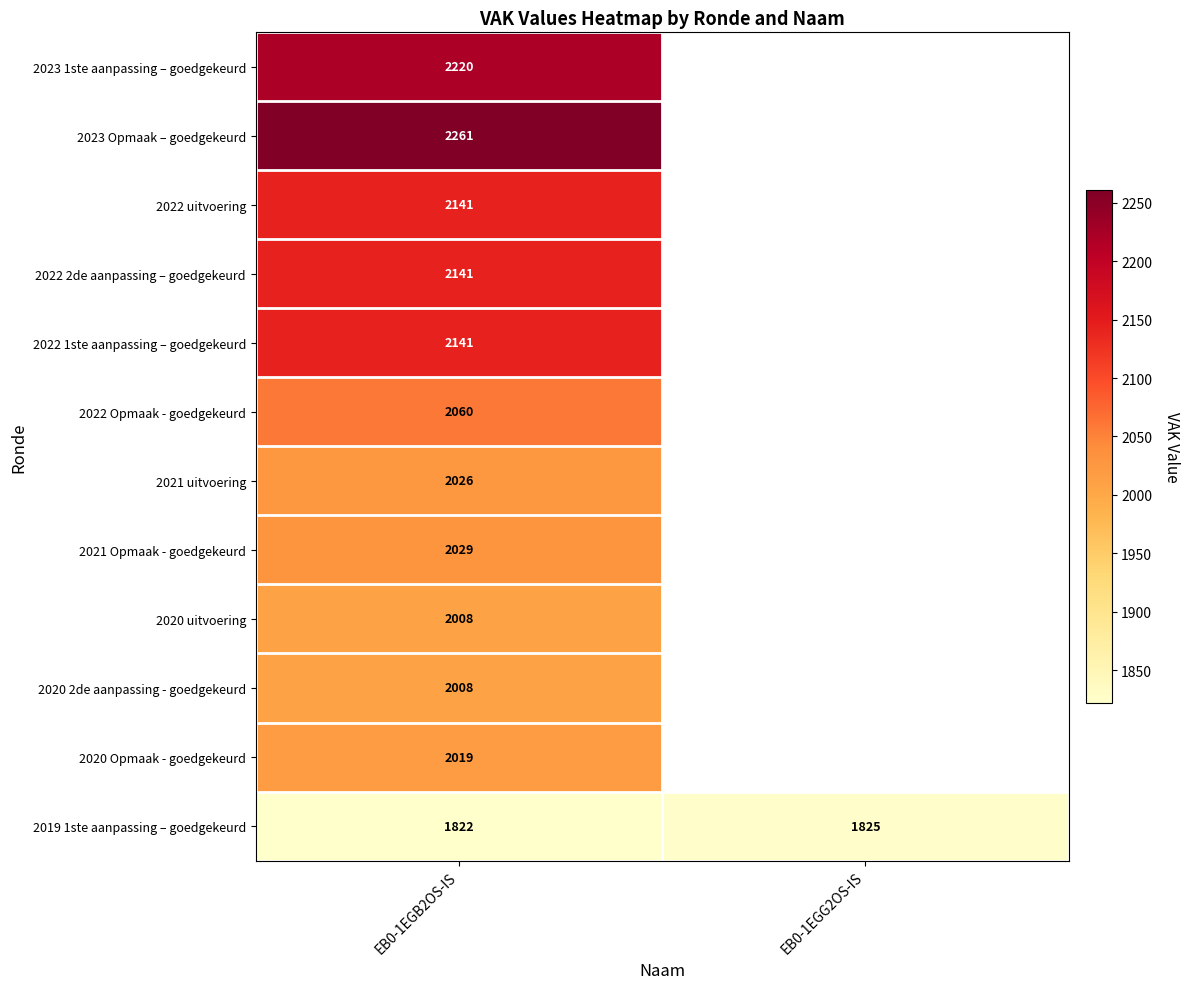

What is the spread (max minus min) of values at EB0-1EGB2OS-IS?

439